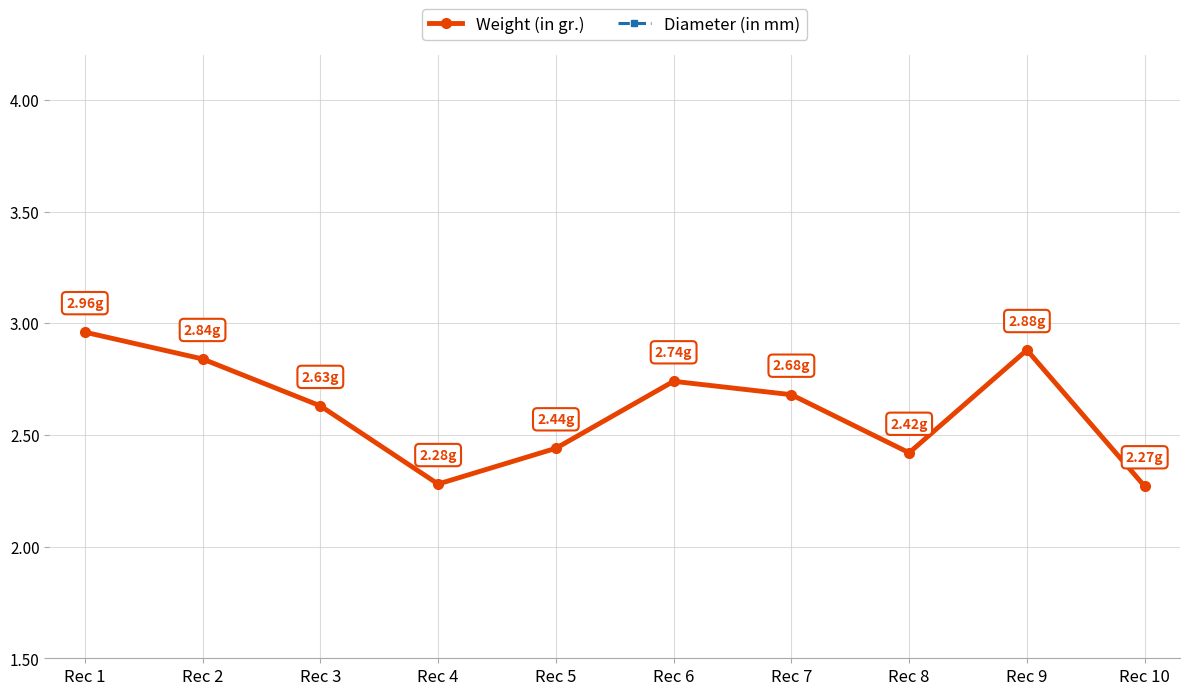

Reading left to right, extract all data points from this chart.

Weight (in gr.): 3.0	2.8	2.6	2.3	2.4	2.7	2.7	2.4	2.9	2.3
Diameter (in mm): 17.0	17.0	16.5	17.0	18.0	16.0	18.0	17.0	17.0	17.5